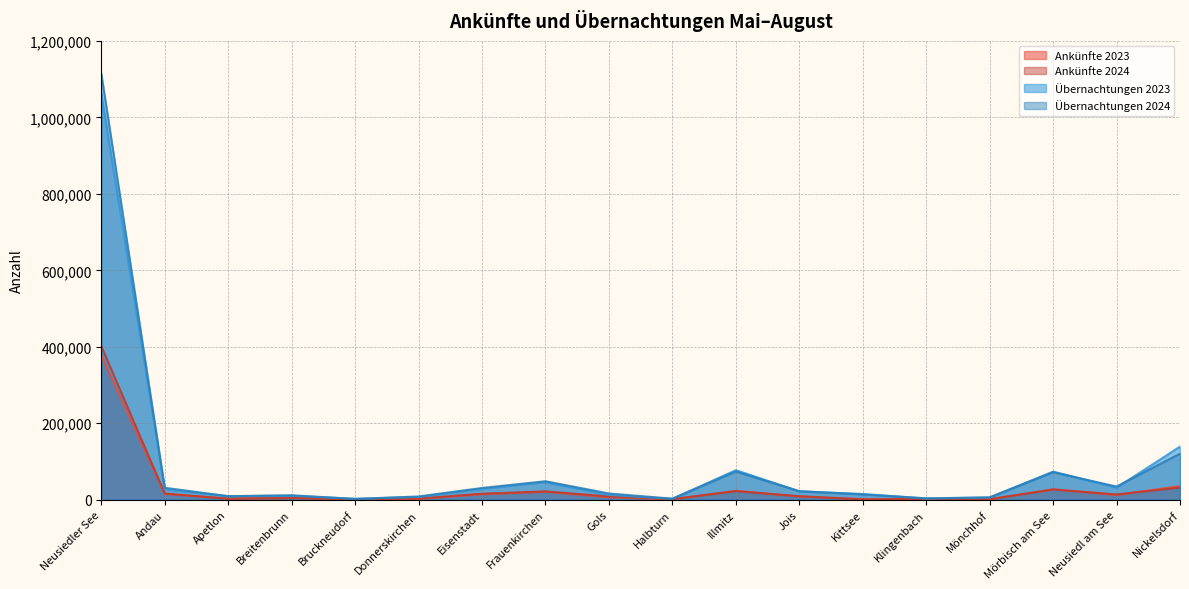

What is the greatest value displayed?

1114877